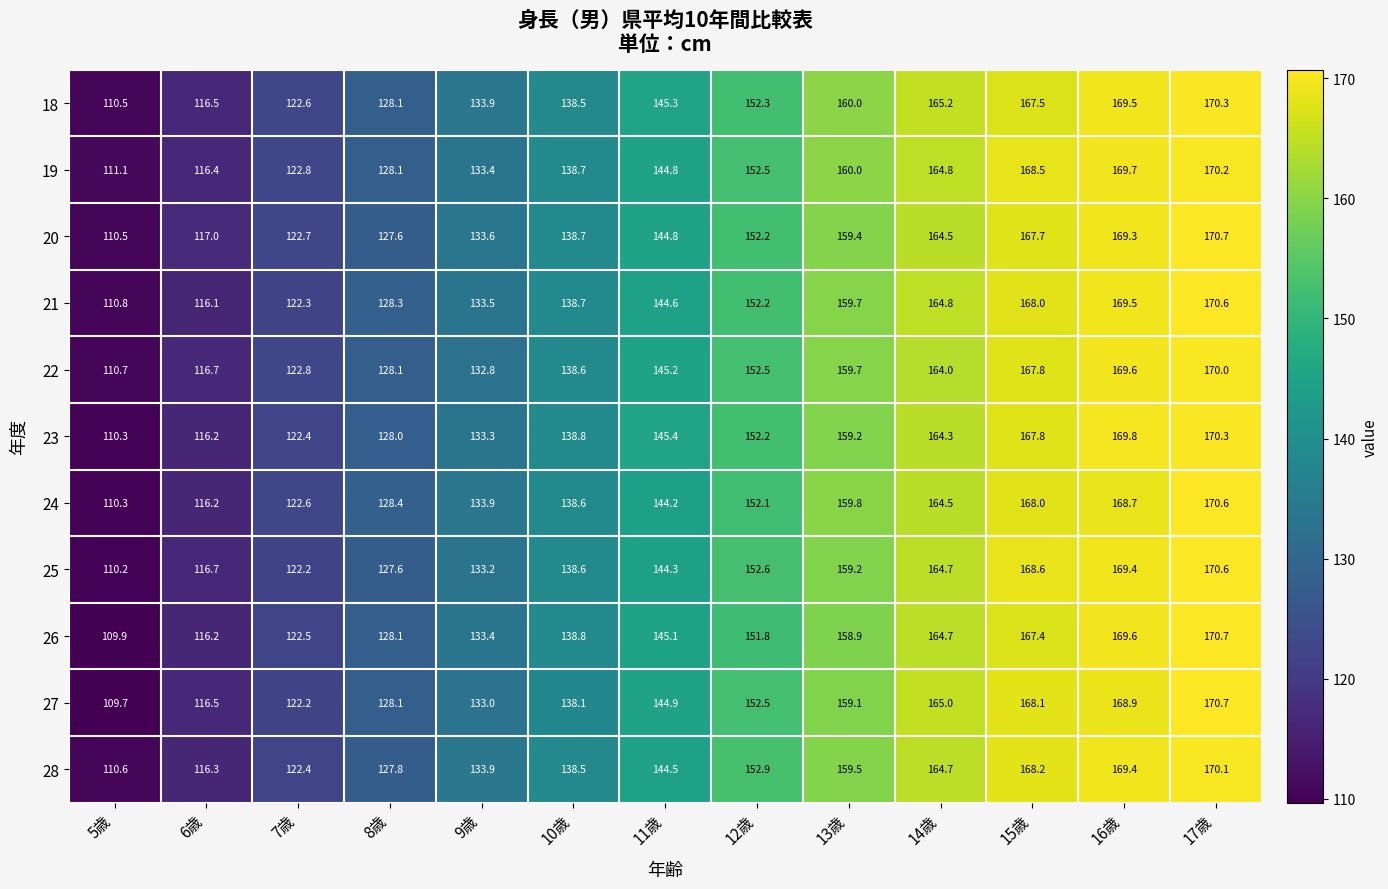

What is the difference between the maximum and minimum values in the 20 series?

60.2